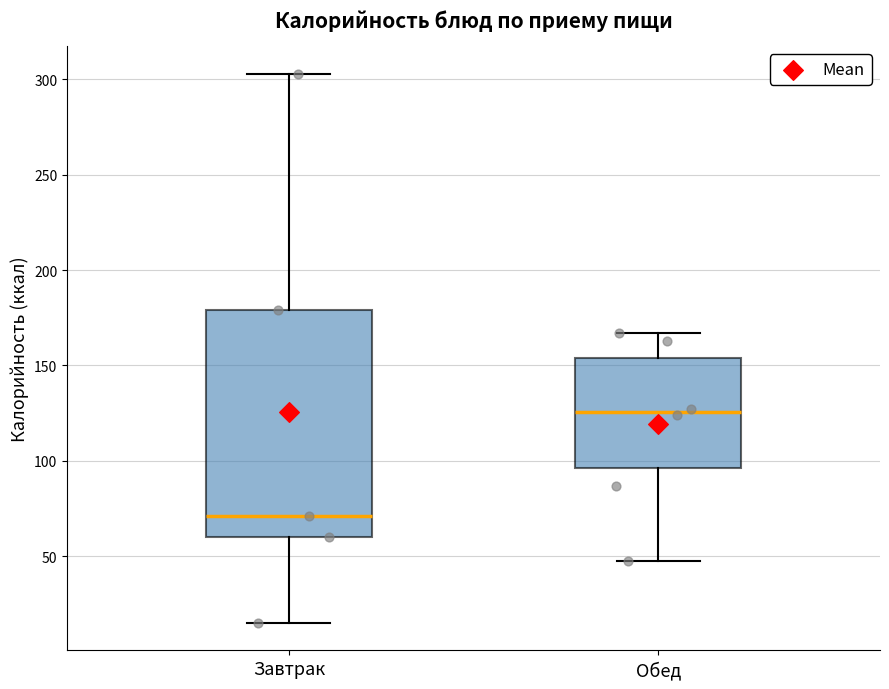

Where does the upper whisker of the box for Обед end on the y-axis? The values are not printed on the chart, so give them approximately, as read against the axis.

165